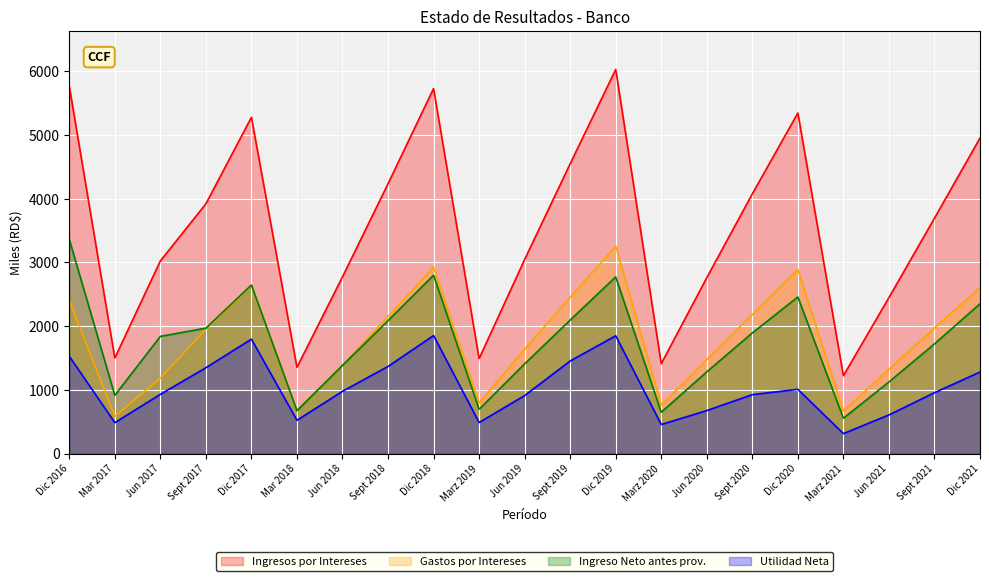

What is the sum of all Ingreso Neto antes prov. values?

36693.0